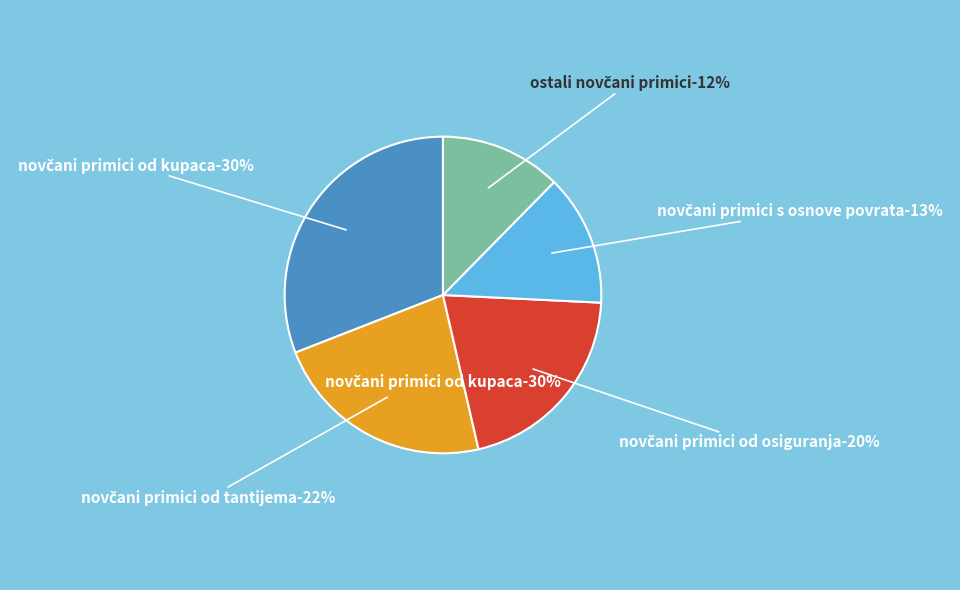

Is Ostali novčani primici the majority of the pie?

No